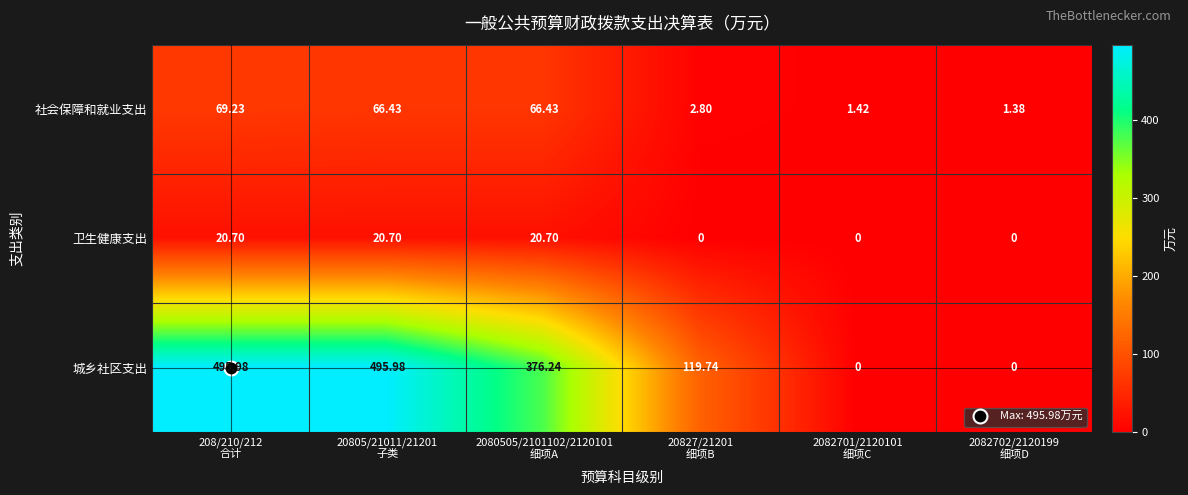

List the series in order of their peak value, lowest first.

卫生健康支出, 社会保障和就业支出, 城乡社区支出